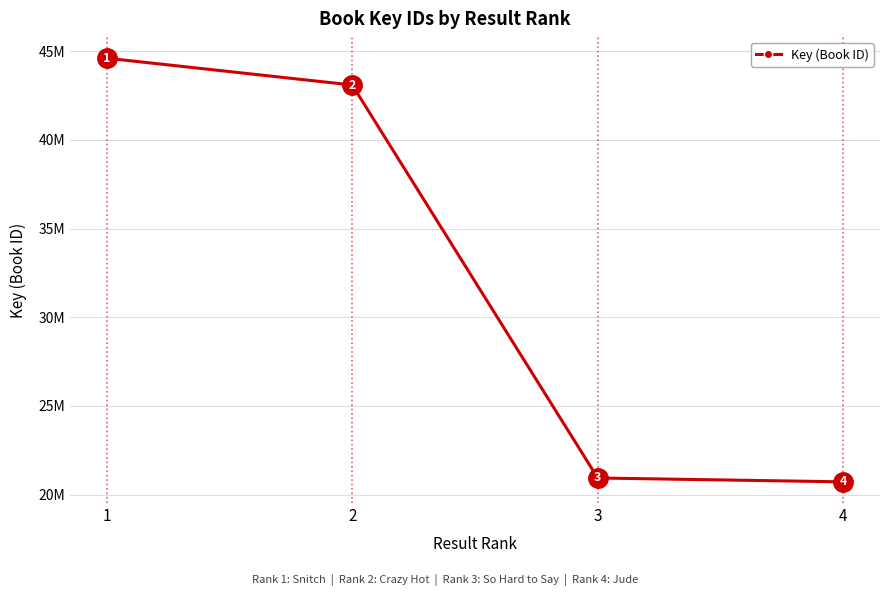

Is this an area chart (filled region under the line)?

No